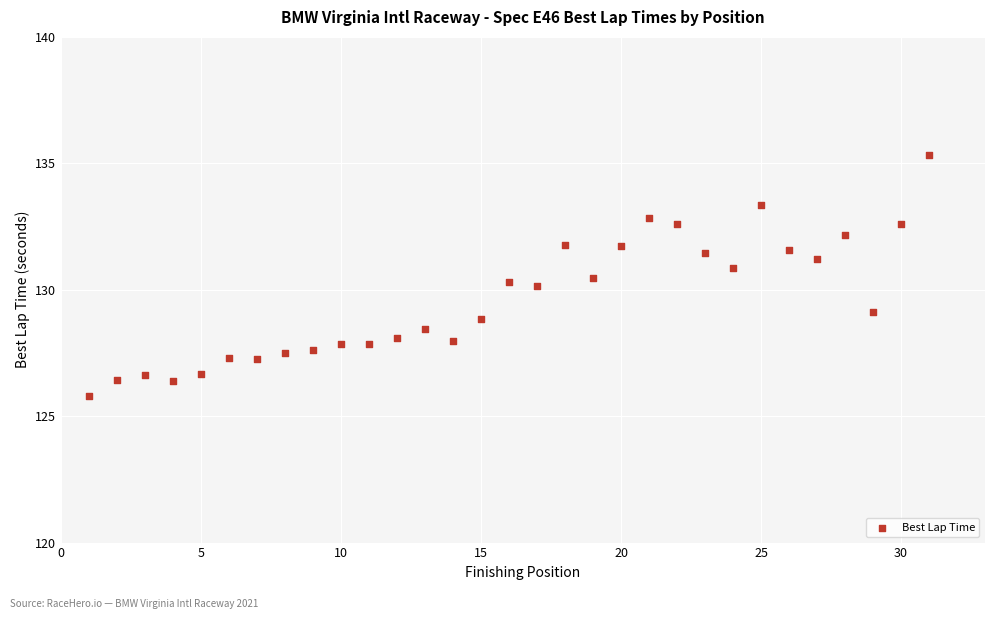

What is the range of Y values (max minus min)?

9.6